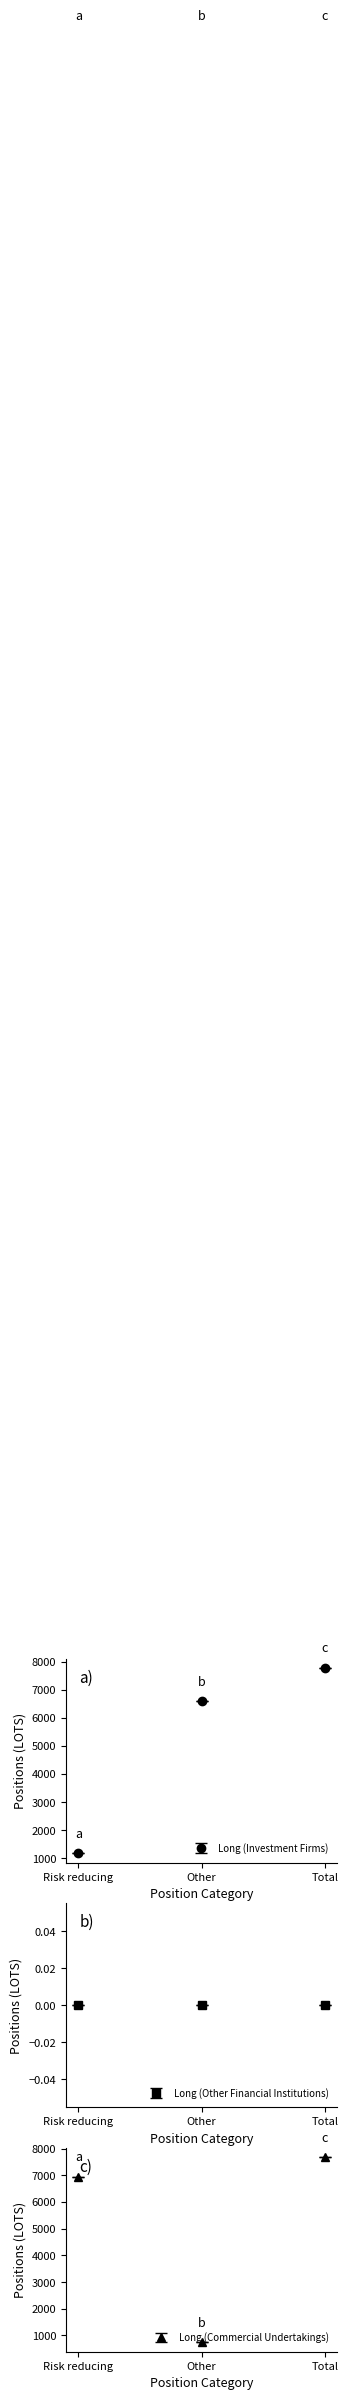

Rank the categories by Long (Investment Firms) value from highest to lowest.

Total, Other, Risk reducing